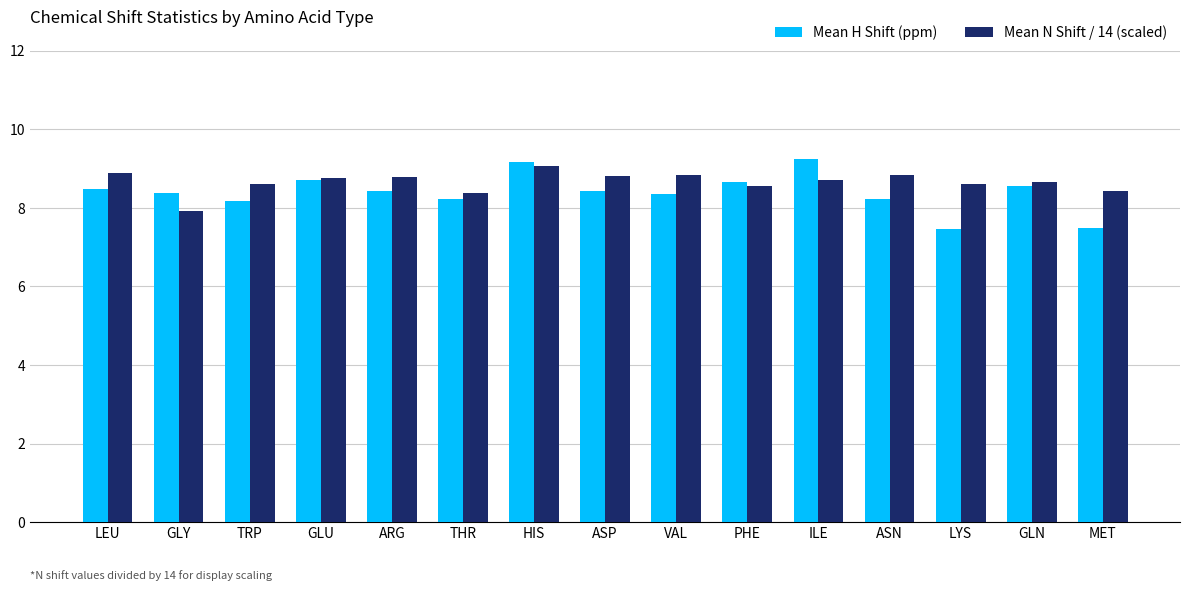

What is the minimum value for Mean H Shift (ppm)?

7.5